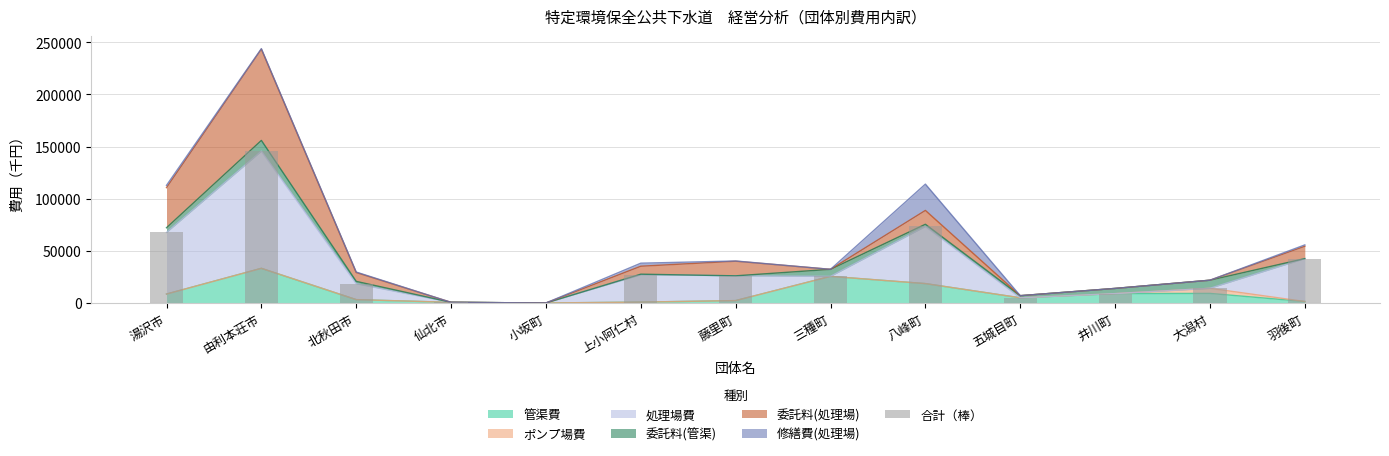

How many values are below 25522?

6